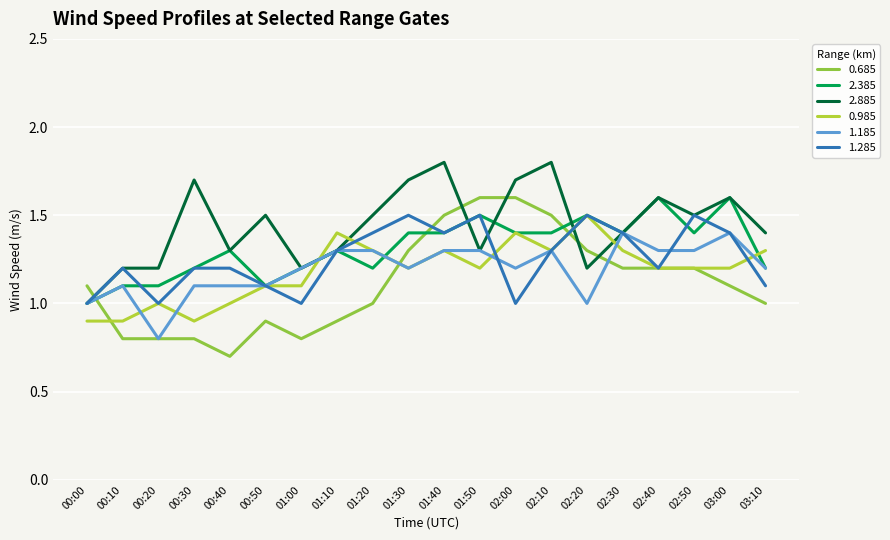

Is it true that 0.685 equals 1.3 at 01:30?

True